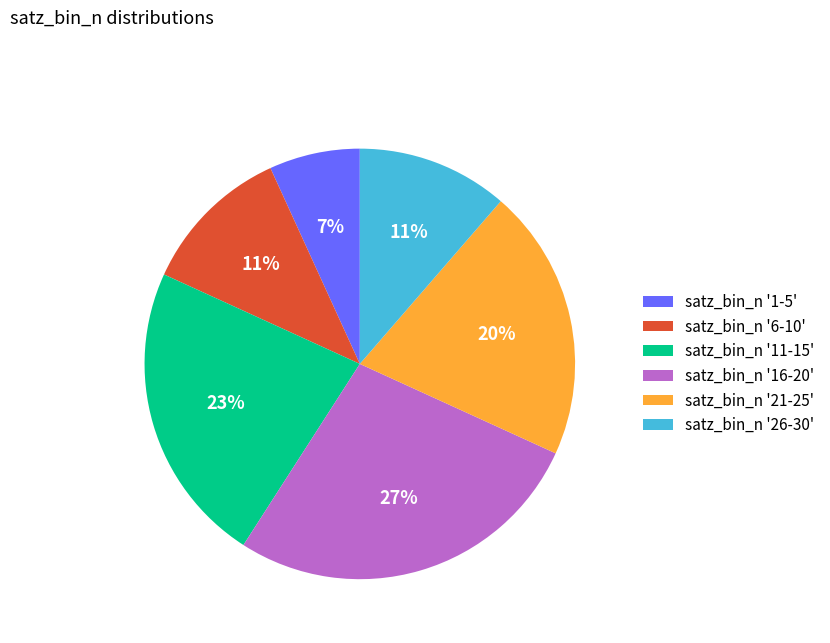

Count the number of slices in the pie.

6